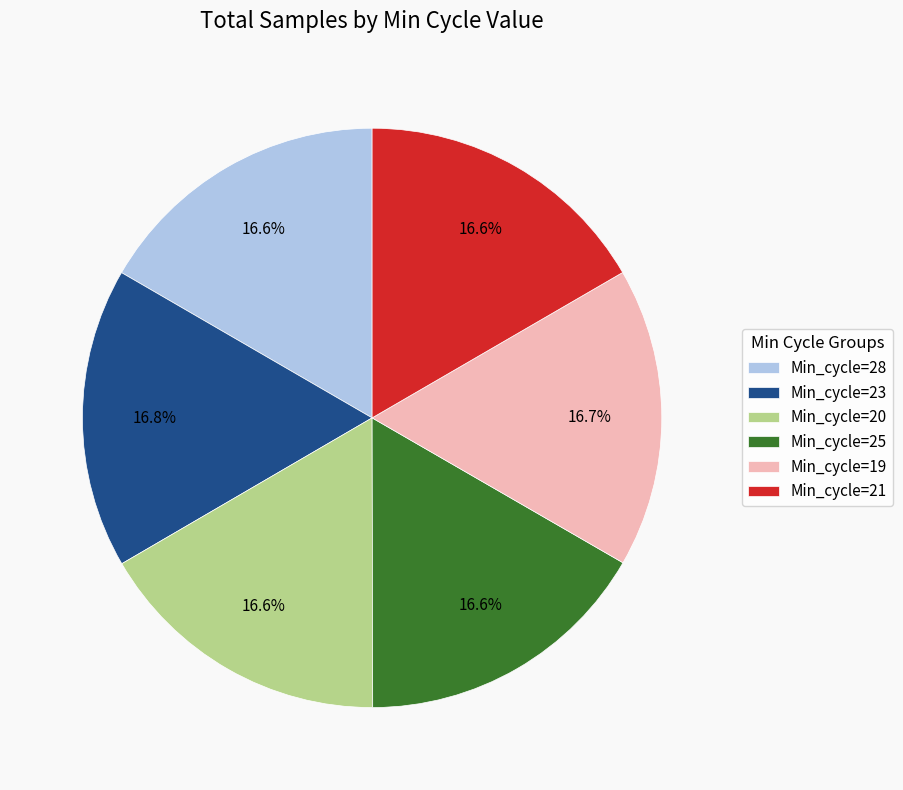

To the nearest percent, what percentage of the pie is Min_cycle=21?

17%